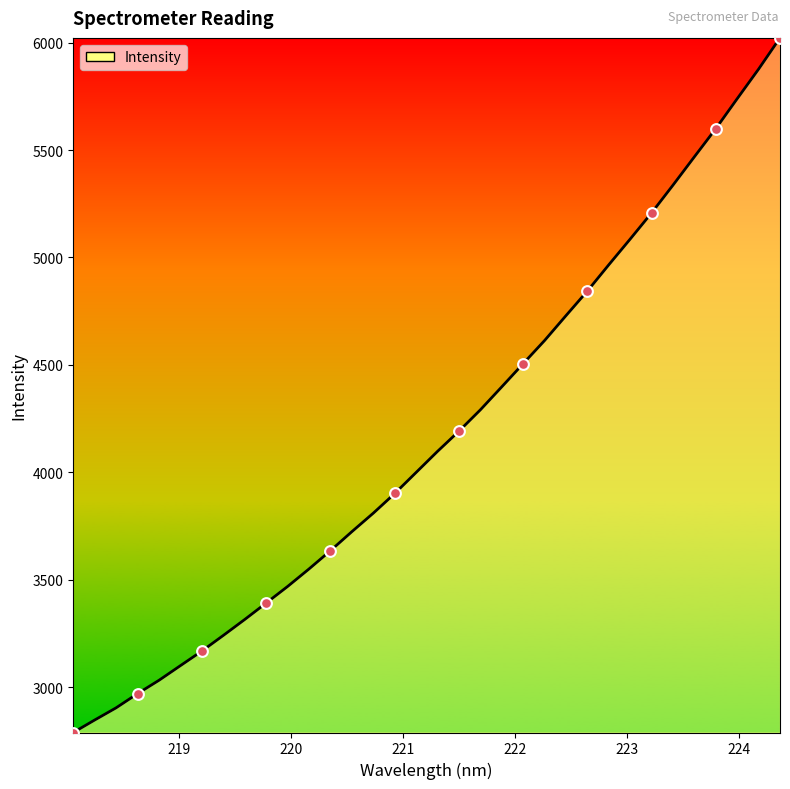

What is the smallest value displayed?

2788.7